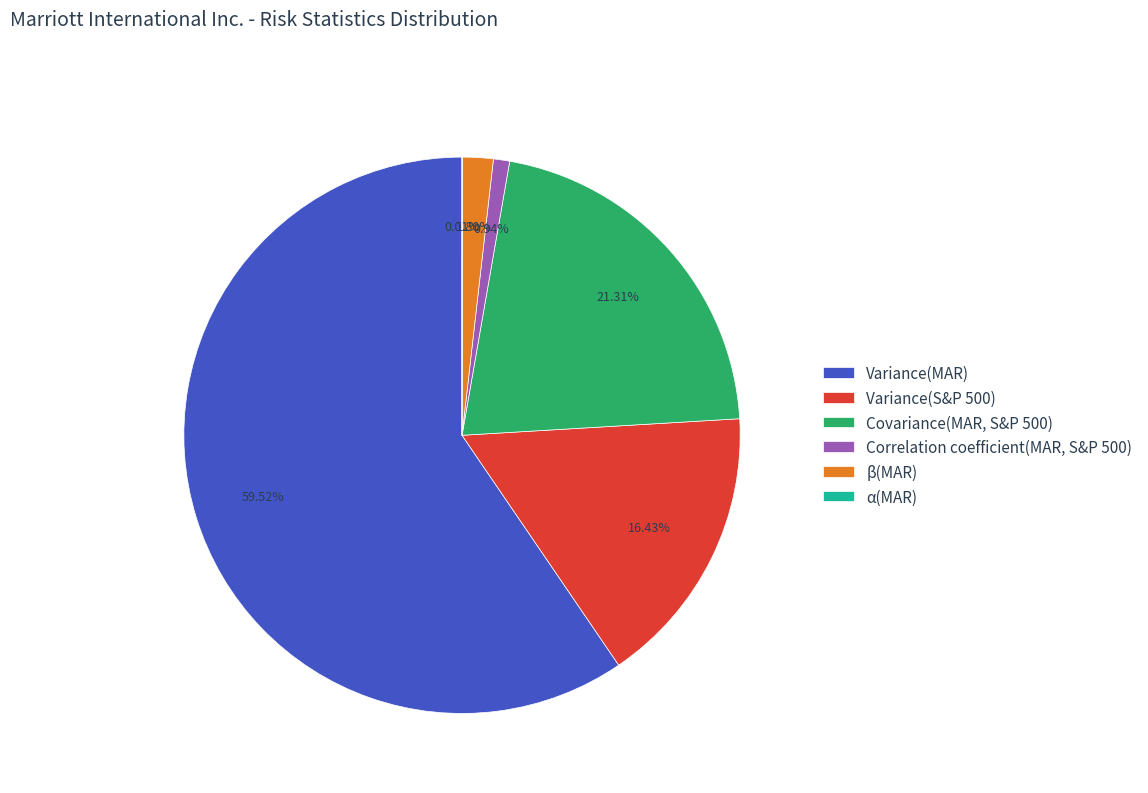

To the nearest percent, what portion does β(MAR) represent?

2%